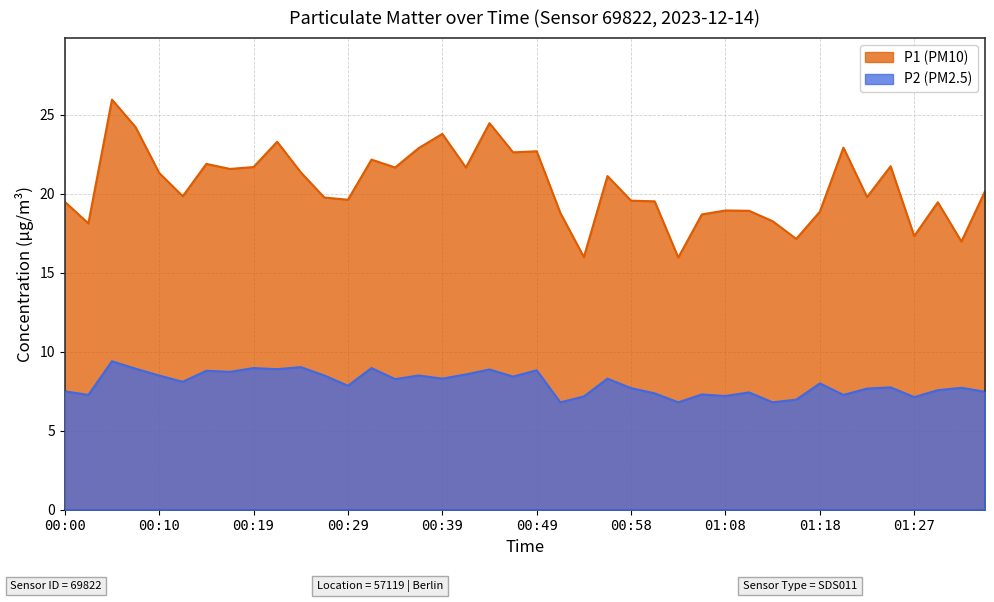

Which series has the largest total across all categories?

P1